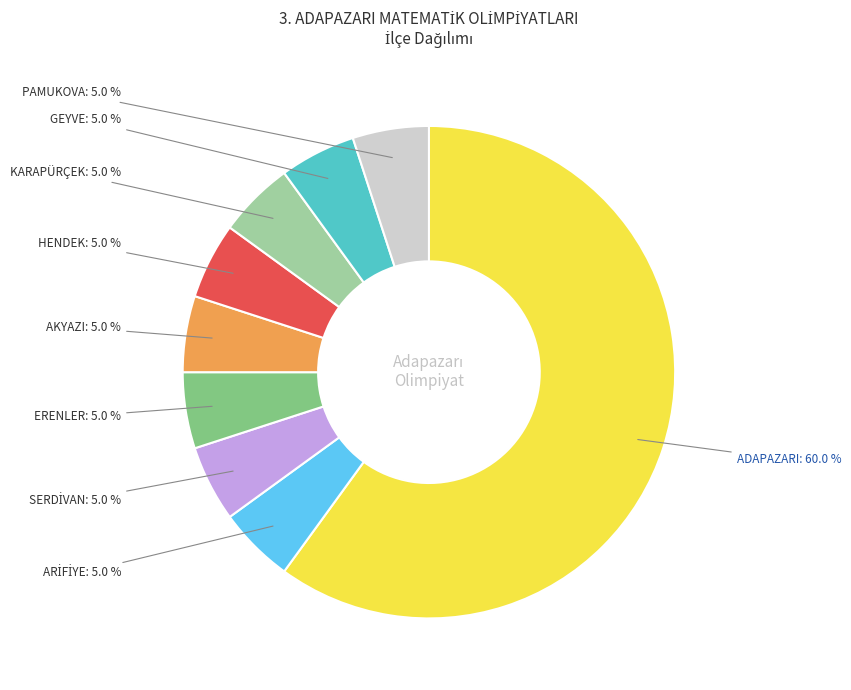

How many segments does this pie chart have?

9